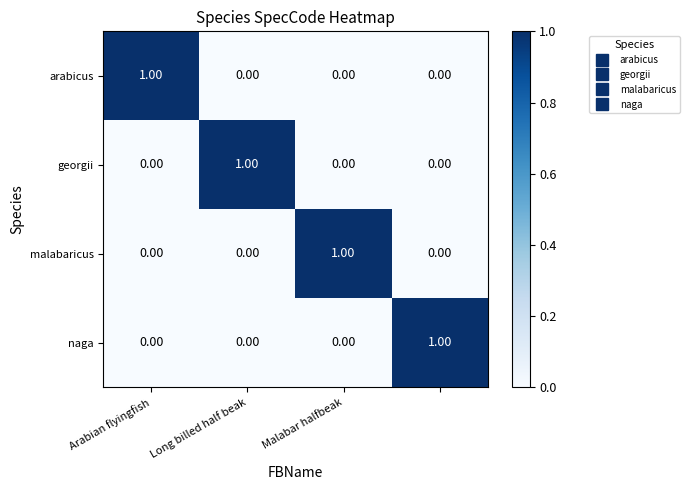

At how many categories does at least one series exceed 0?

4